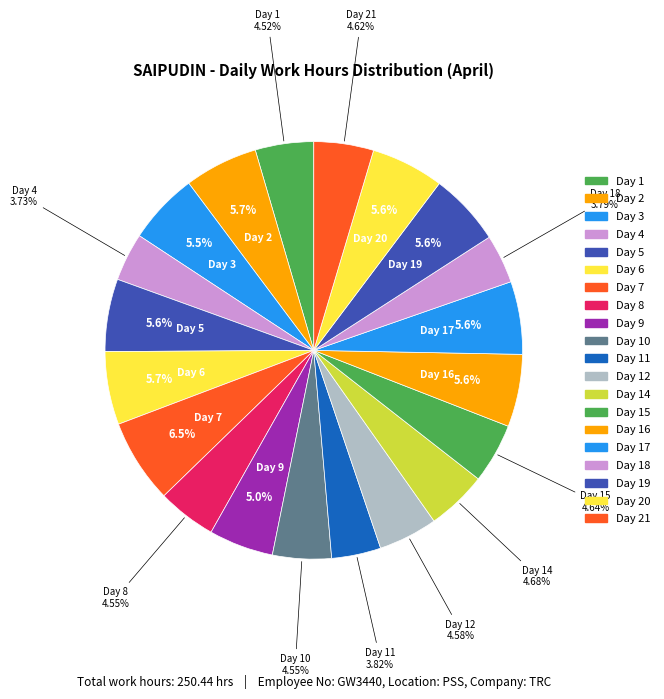

Count the number of slices in the pie.

20